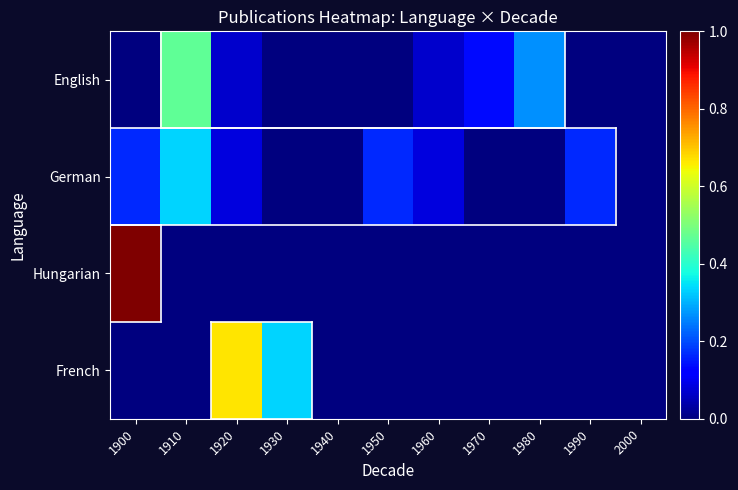

At how many categories does at least one series exceed 0?

9